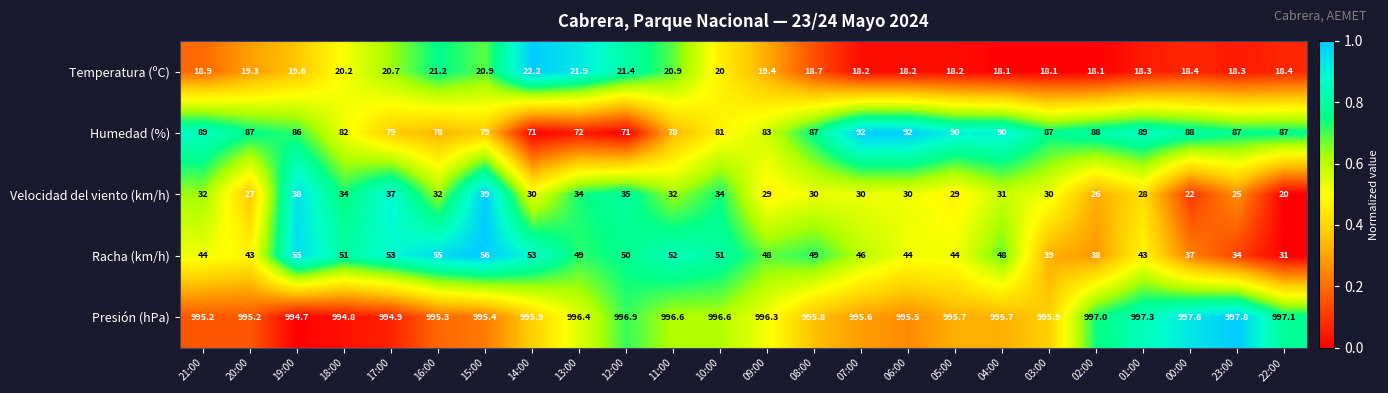

True or false: Racha (km/h) has a value of 11.6 at 20:00.

False